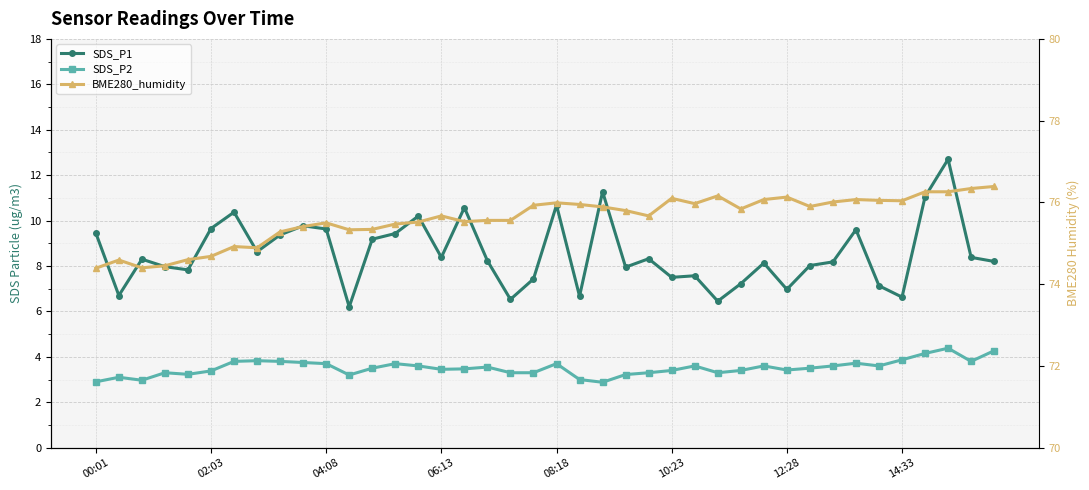

Reading left to right, transcribe all the data shown in this chart.

SDS_P1: 9.4	6.7	8.3	8.0	7.8	9.7	10.4	8.6	9.4	9.8	9.6	6.2	9.2	9.4	10.2	8.4	10.6	8.2	6.5	7.4	10.7	6.7	11.3	8.0	8.3	7.5	7.6	6.5	7.2	8.1	7.0	8.0	8.2	9.6	7.1	6.6	11.1	12.7	8.4	8.2
SDS_P2: 2.9	3.1	3.0	3.3	3.2	3.4	3.8	3.8	3.8	3.8	3.7	3.2	3.5	3.7	3.6	3.5	3.5	3.5	3.3	3.3	3.7	3.0	2.9	3.2	3.3	3.4	3.6	3.3	3.4	3.6	3.4	3.5	3.6	3.7	3.6	3.9	4.2	4.4	3.8	4.3
BME280_humidity: 74.4	74.6	74.4	74.5	74.6	74.7	74.9	74.9	75.3	75.4	75.5	75.3	75.3	75.5	75.5	75.7	75.5	75.6	75.6	75.9	76.0	76.0	75.9	75.8	75.7	76.1	76.0	76.2	75.8	76.1	76.1	75.9	76.0	76.1	76.0	76.0	76.3	76.3	76.3	76.4